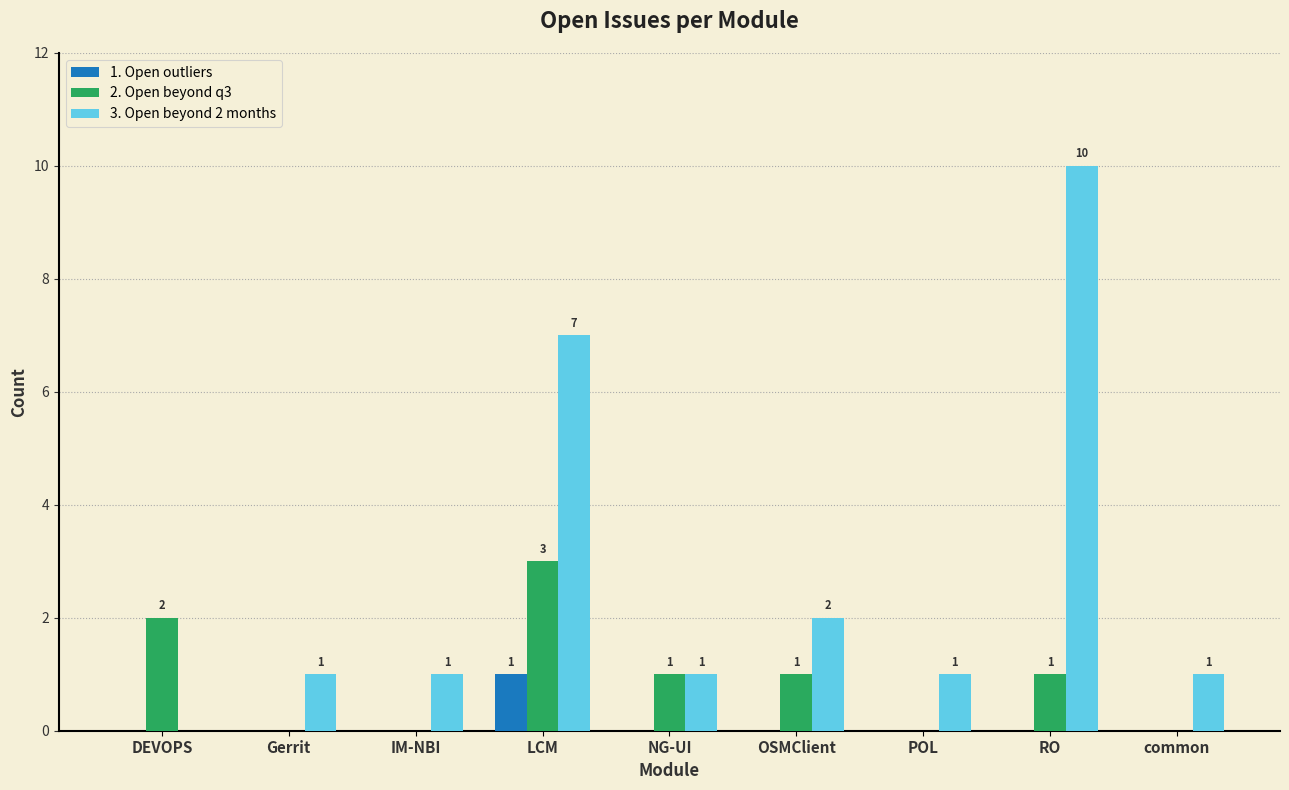

True or false: 2. Open beyond q3 has a value of -2 at POL.

False